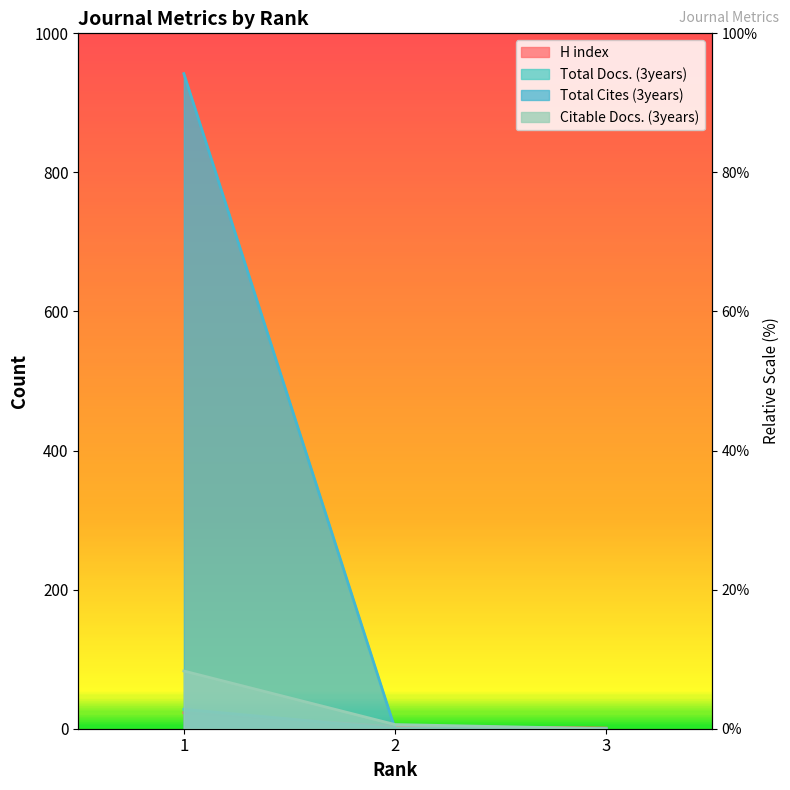

Which series has the widest spread of values?

Total Cites (3years)